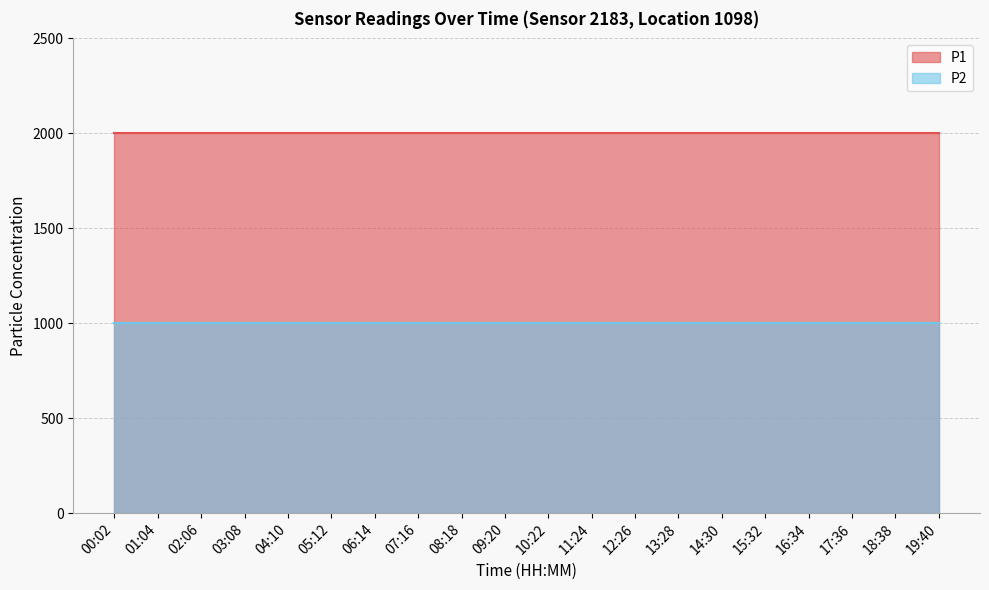

True or false: P1 and P2 intersect in this chart.

False